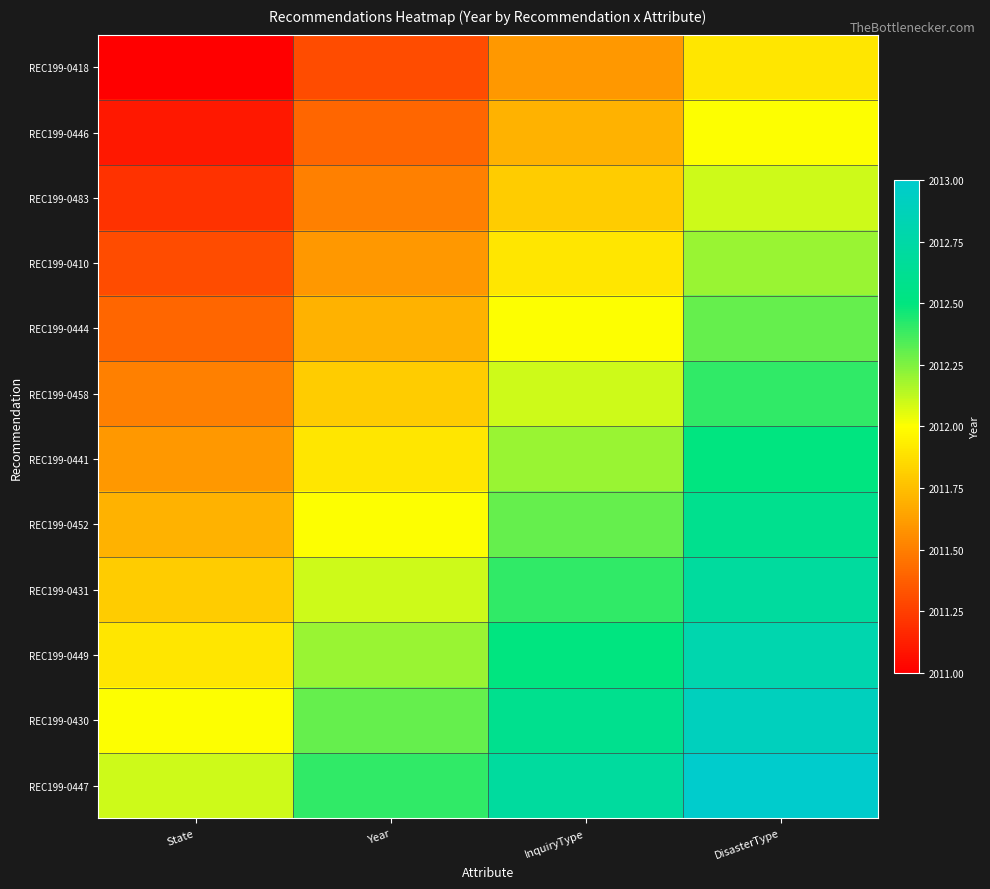

What is the maximum value shown in the chart?

2013.0